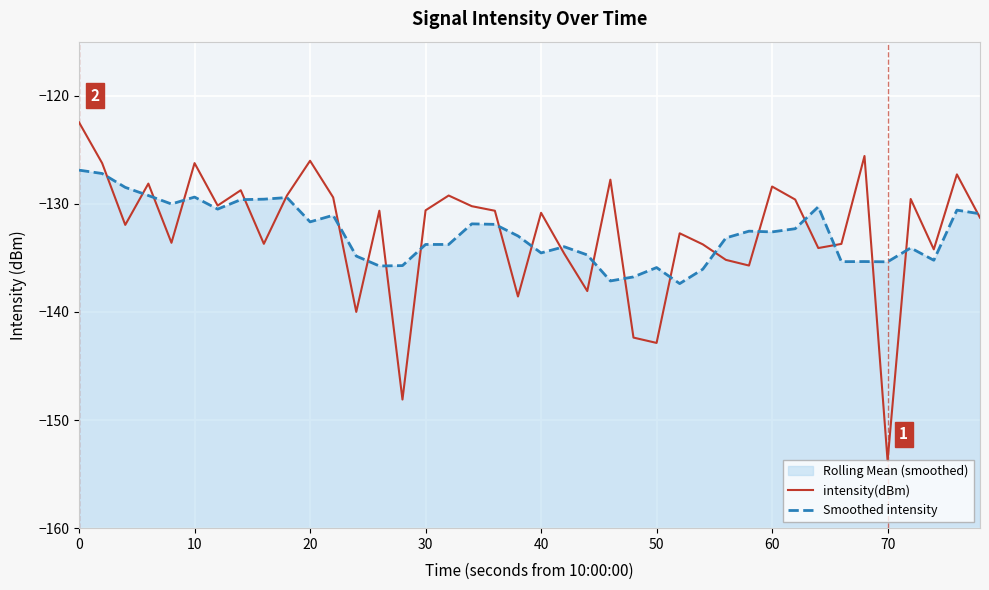

Reading right to left, transcribe all the data shown in this chart.

intensity(dBm): -131.3	-127.3	-134.2	-129.6	-153.8	-125.6	-133.7	-134.1	-129.6	-128.4	-135.7	-135.2	-133.7	-132.7	-142.9	-142.4	-127.8	-138.1	-134.6	-130.8	-138.6	-130.6	-130.2	-129.2	-130.6	-148.1	-130.6	-140.0	-129.4	-126.0	-129.2	-133.7	-128.7	-130.2	-126.2	-133.6	-128.1	-131.9	-126.2	-122.5
Smoothed intensity: -130.9	-130.6	-135.2	-134.1	-135.4	-135.3	-135.3	-130.3	-132.3	-132.6	-132.5	-133.2	-136.0	-137.4	-135.9	-136.8	-137.1	-134.7	-134.0	-134.5	-133.0	-131.9	-131.9	-133.8	-133.8	-135.7	-135.7	-134.8	-131.1	-131.7	-129.4	-129.6	-129.6	-130.5	-129.4	-130.0	-129.2	-128.5	-127.2	-126.9